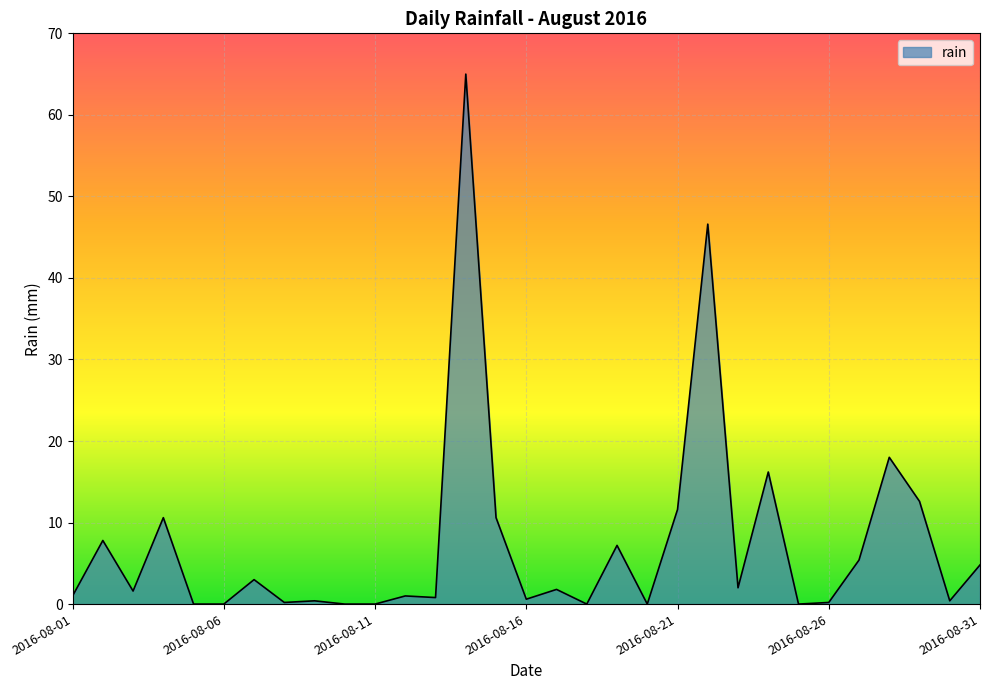

What is the maximum value shown in the chart?

65.0